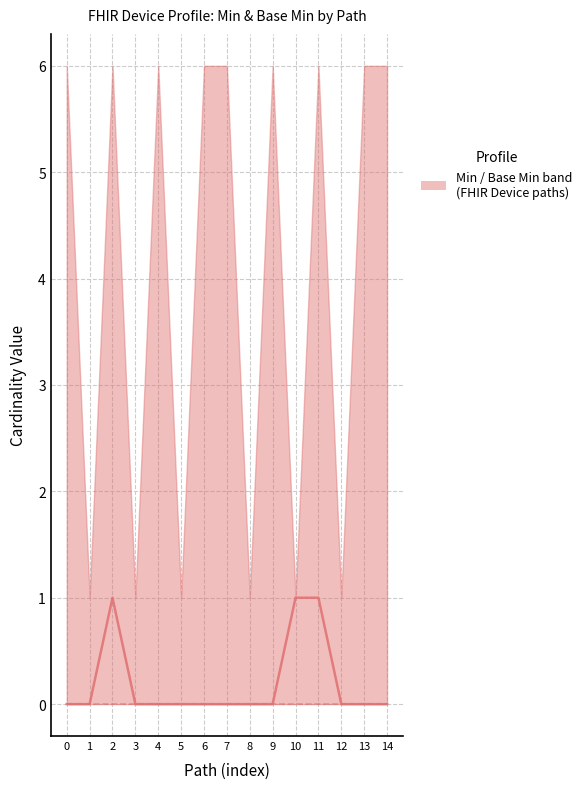

Count the Min values in the range 0 to 1.

15